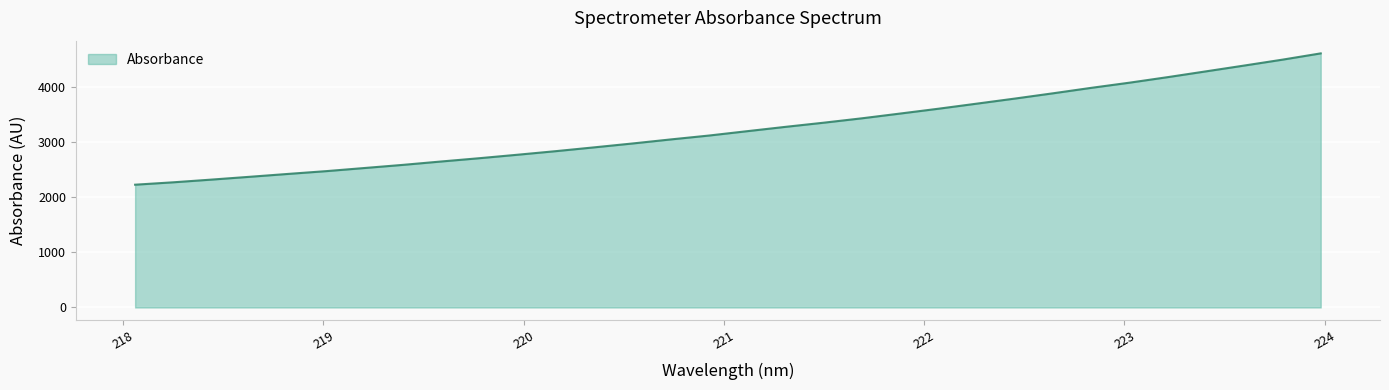

What is the maximum value shown in the chart?

4611.1